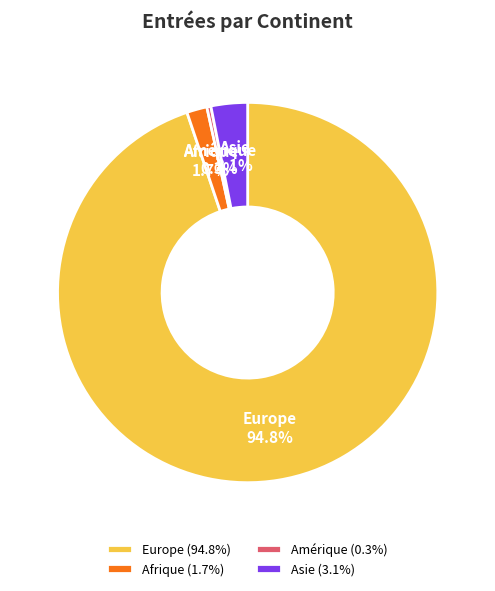

To the nearest percent, what is the average slice percentage?

25%